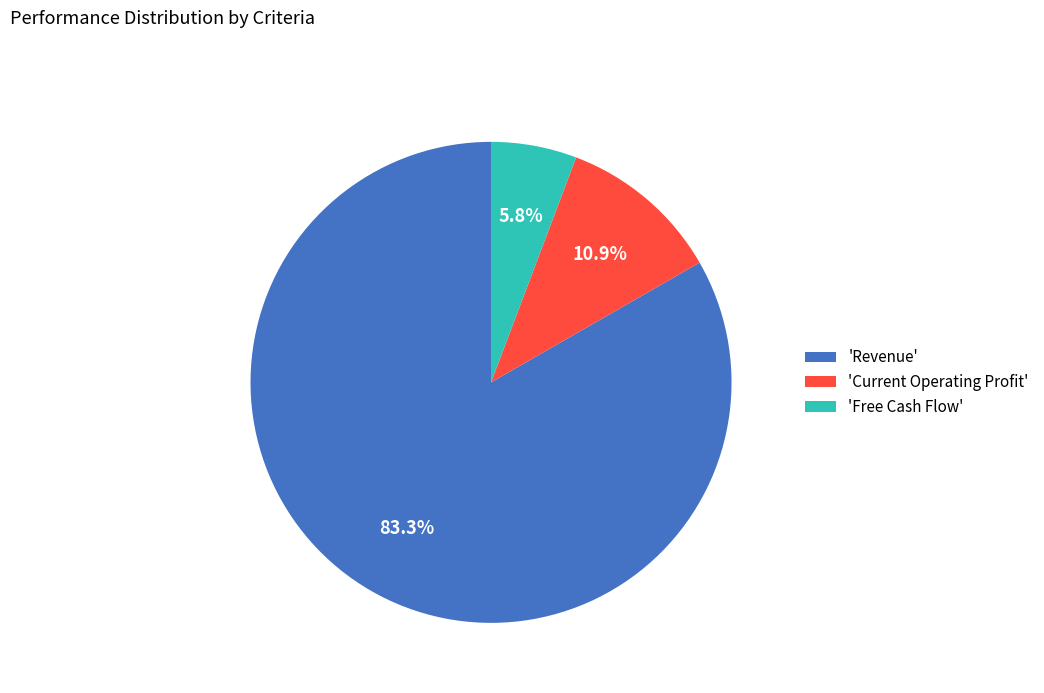

Combined, do 'Free Cash Flow' and 'Revenue' account for over 50%?

Yes